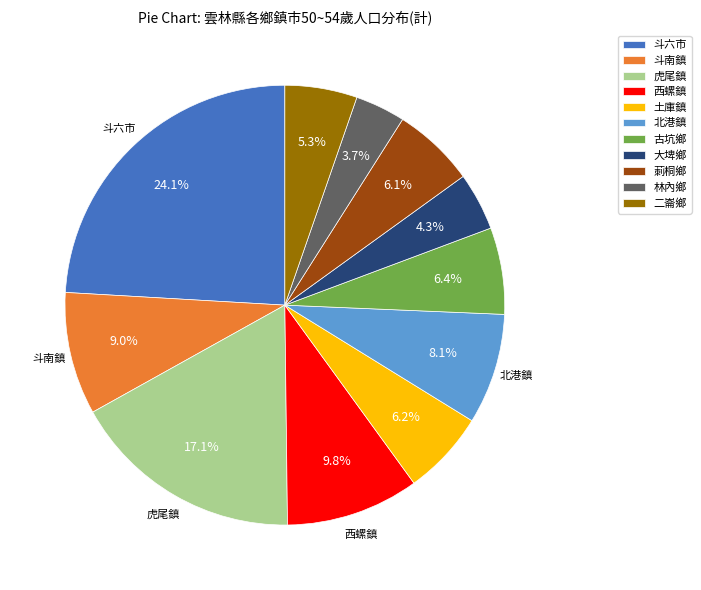

How many segments does this pie chart have?

11